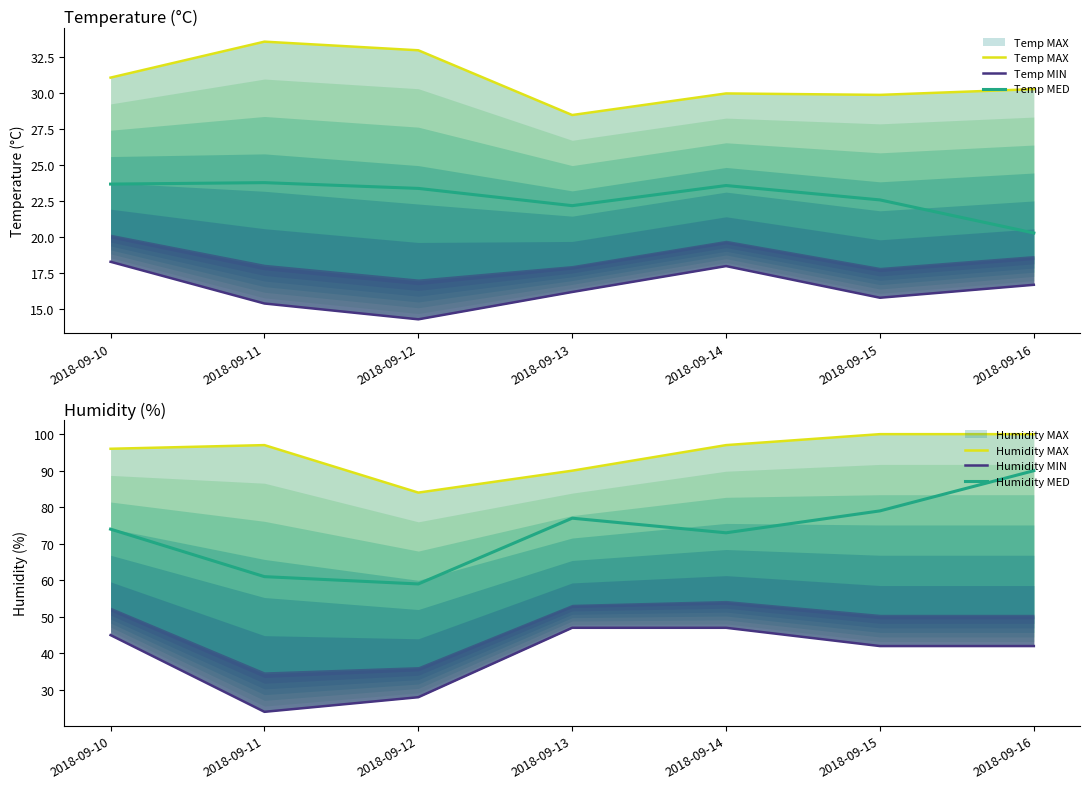

Reading right to left, extract all data points from this chart.

Temp MAX: 30.3	29.9	30.0	28.5	33.0	33.6	31.1
Temp MIN: 16.7	15.8	18.0	16.2	14.3	15.4	18.3
Temp MED: 20.3	22.6	23.6	22.2	23.4	23.8	23.7
Humidity MAX: 100.0	100.0	97.0	90.0	84.0	97.0	96.0
Humidity MIN: 42.0	42.0	47.0	47.0	28.0	24.0	45.0
Humidity MED: 90.0	79.0	73.0	77.0	59.0	61.0	74.0